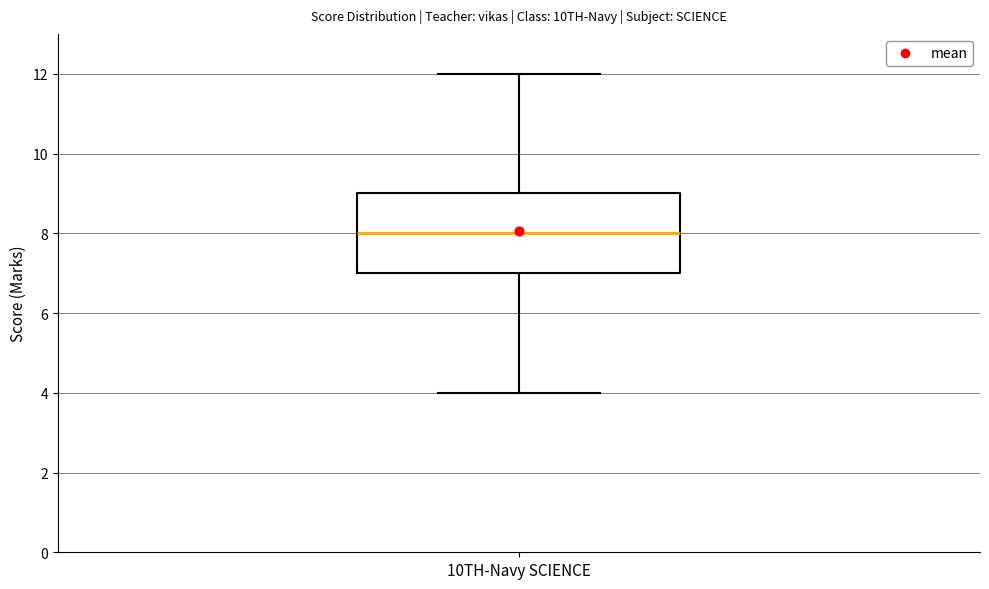

Where does the median line of the box for 10TH-Navy SCIENCE sit on the y-axis? The values are not printed on the chart, so give them approximately, as read against the axis.

8